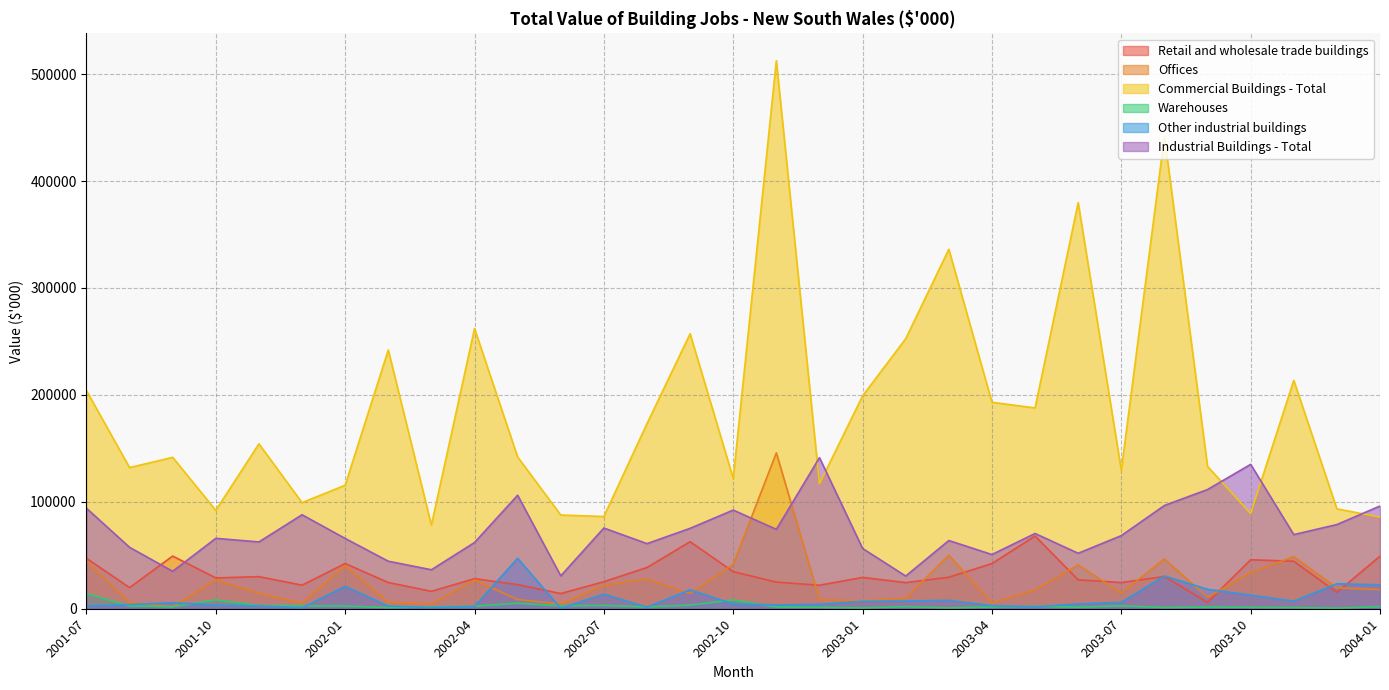

What is the difference between the maximum and second lowest values in the Other industrial buildings series?

46356